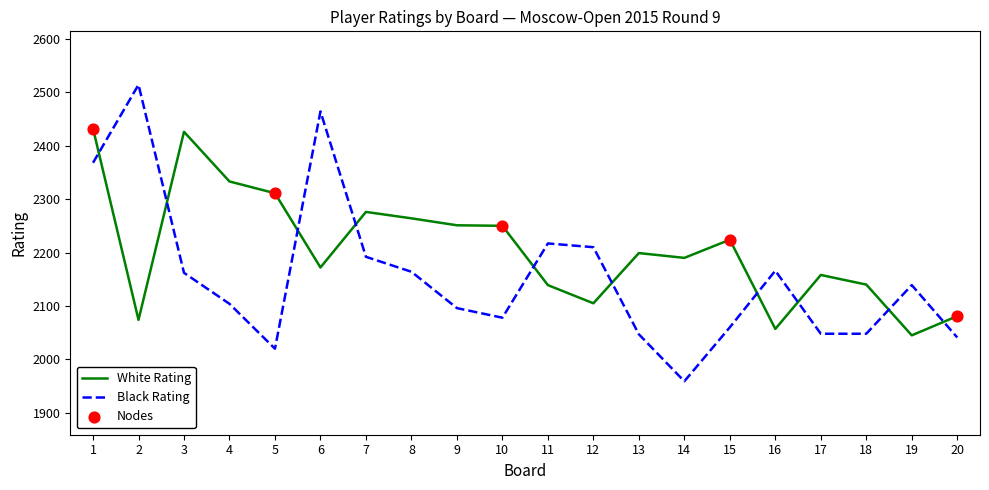

At which category is the sum across all series the highest?

1